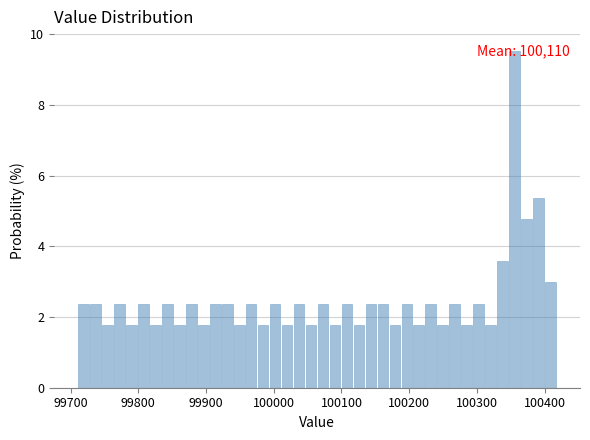

Around what value on the x-axis is the tallest bar? Give the approximate position of its centre, as read against the axis.

100360